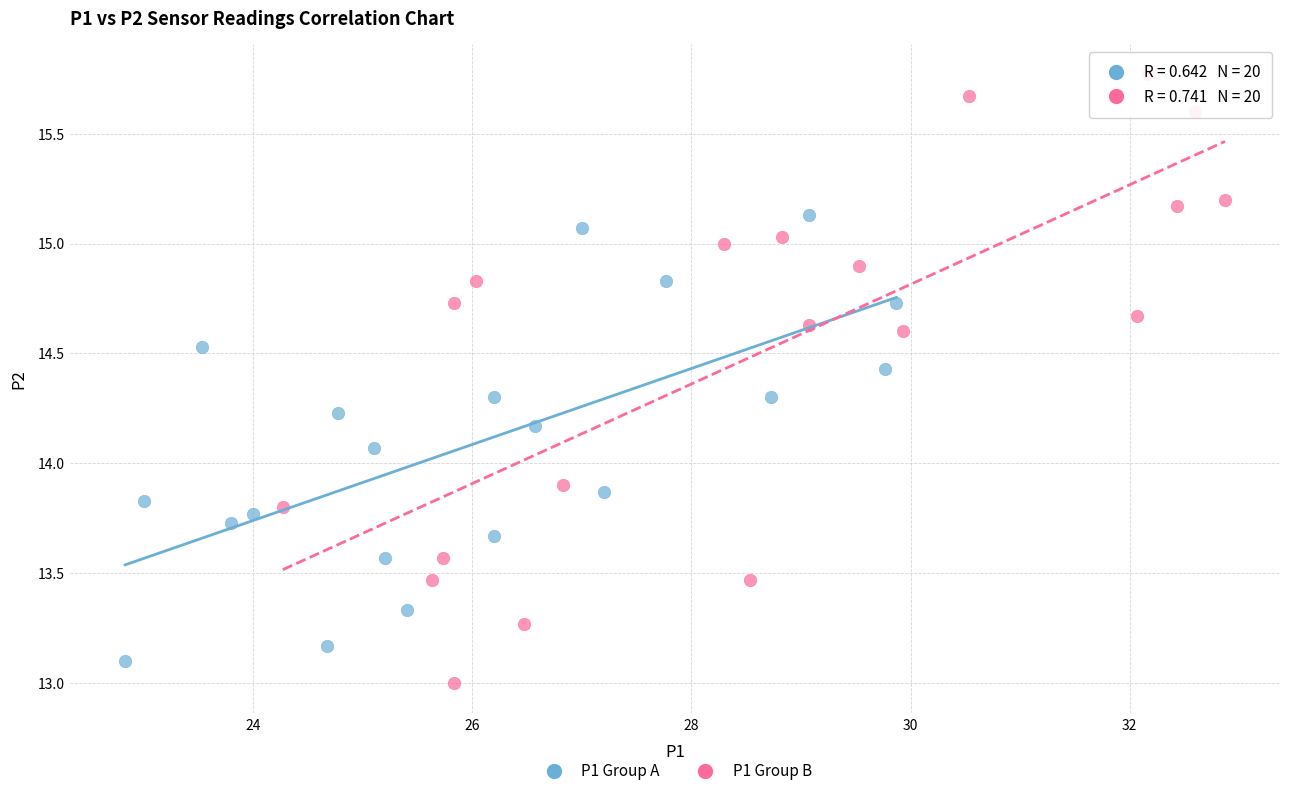

Which series reaches the maximum Y coordinate?

P1 Group B